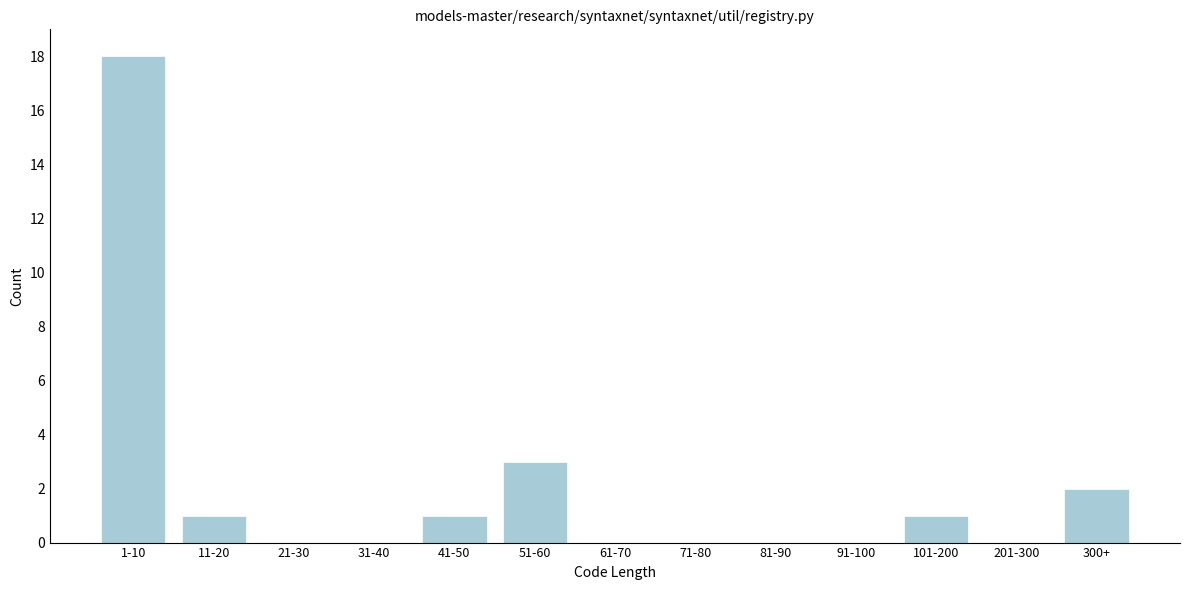

Reading left to right, transcribe all the data shown in this chart.

1-10=18	11-20=1	21-30=0	31-40=0	41-50=1	51-60=3	61-70=0	71-80=0	81-90=0	91-100=0	101-200=1	201-300=0	300+=2